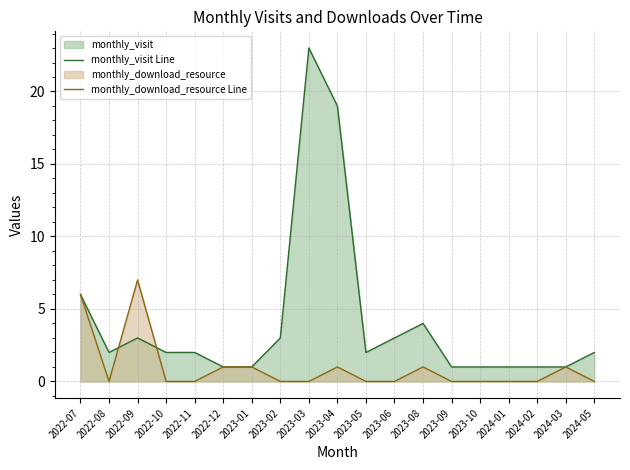

Rank the series by their maximum value, from highest to lowest.

monthly_visit Line, monthly_download_resource Line